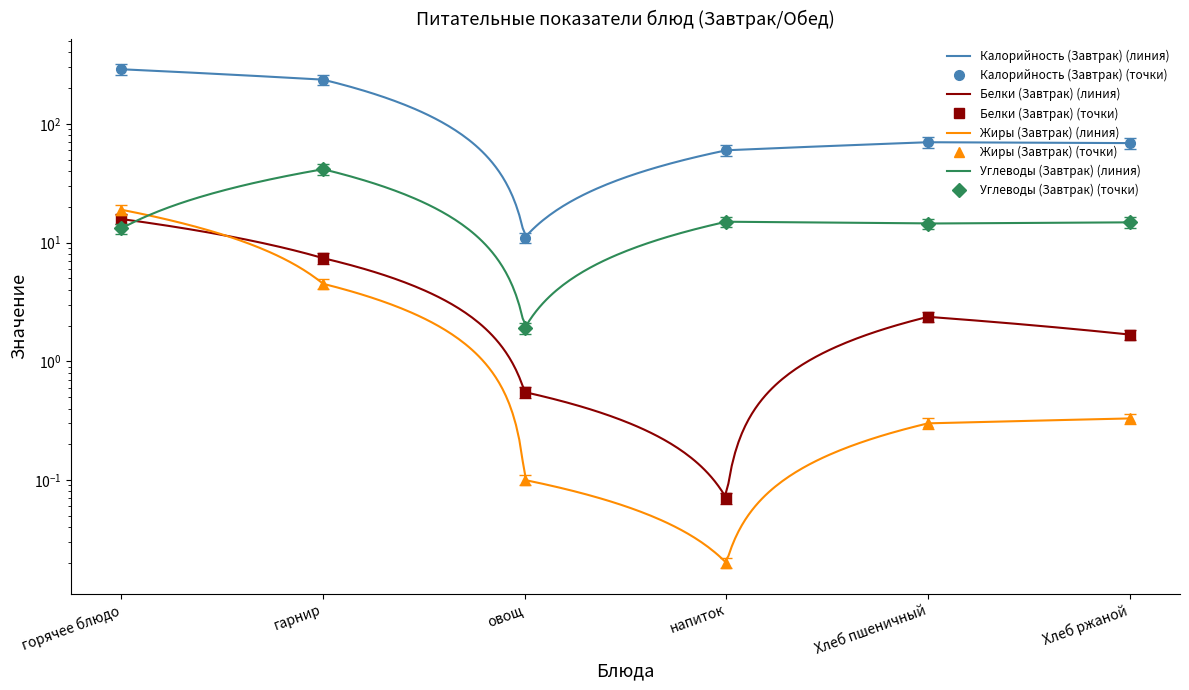

How many series are shown in this chart?

4